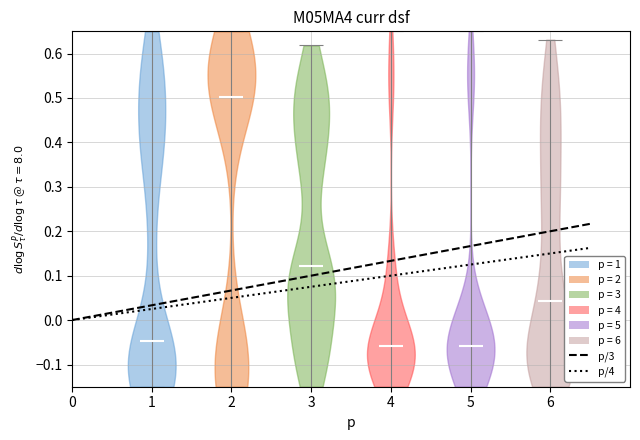

Reading left to right, read every violin against the y-axis: where its median line is, and the lowest and highest points it reaches. The values are not printed on the chart, so give them approximately, as read against the axis.

1: median line -0.05, lowest point -0.15, highest point 0.65
2: median line 0.50, lowest point -0.15, highest point 0.65
3: median line 0.12, lowest point -0.15, highest point 0.62
4: median line -0.06, lowest point -0.15, highest point 0.65
5: median line -0.06, lowest point -0.15, highest point 0.65
6: median line 0.04, lowest point -0.15, highest point 0.63